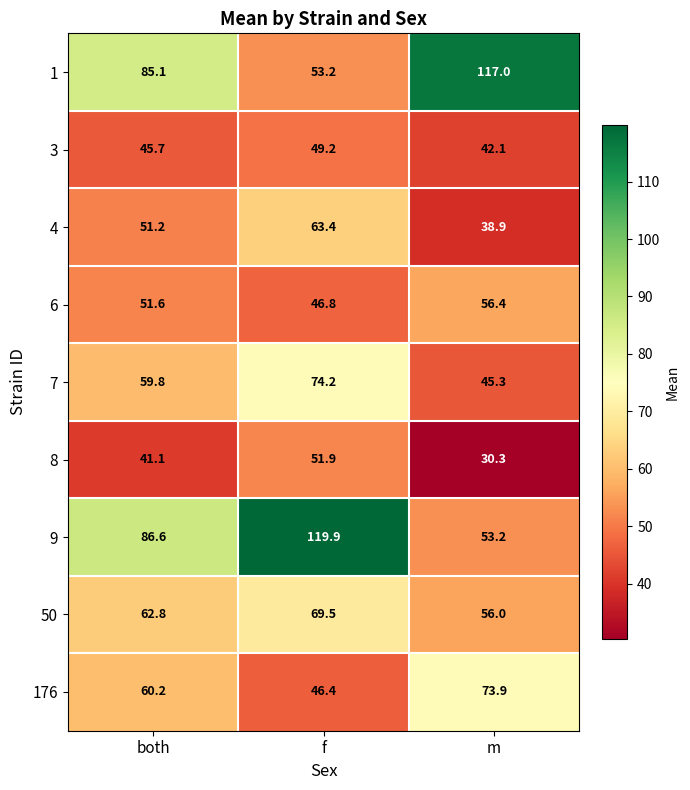

Where does the 176 series first go above 60?

both